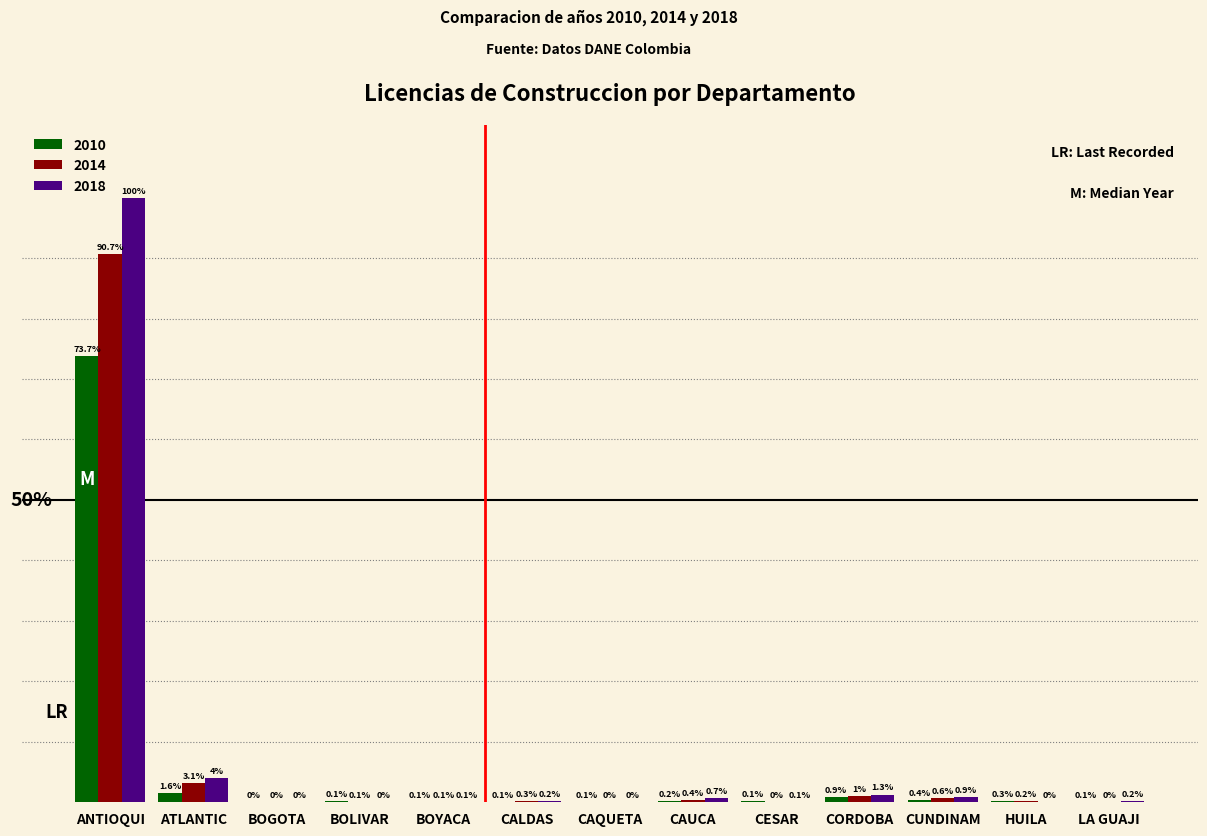

Are the bars grouped side by side (vs. stacked)?

Yes